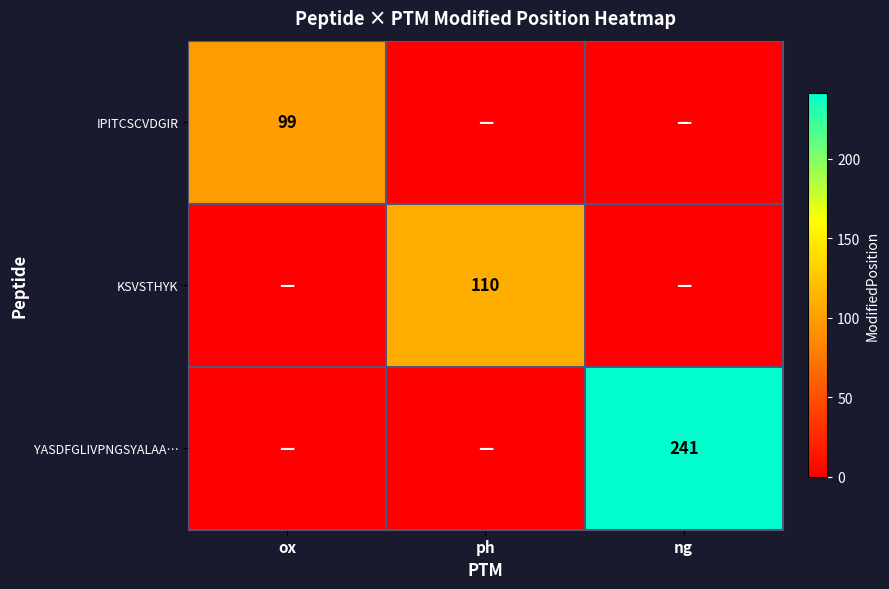

True or false: IPITCSCVDGIR has a value of 99 at ox.

True